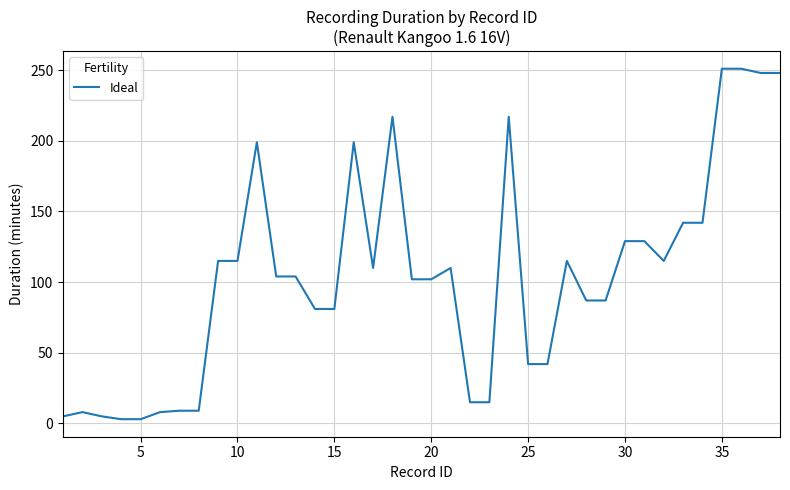

What is the greatest value displayed?

251